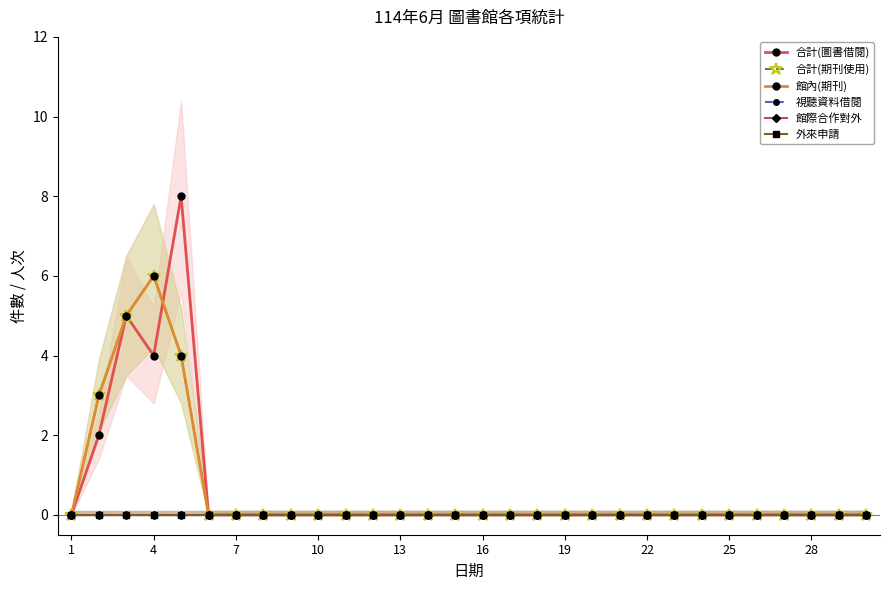

How many data points does each series have?

30